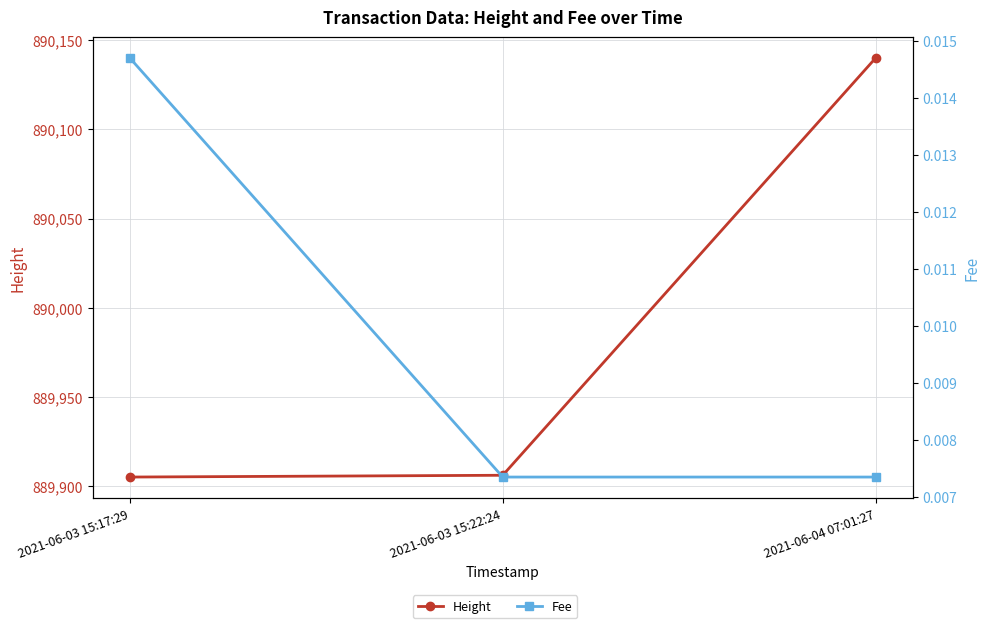

What is the sum of the Height values at 2021-06-03 15:22:24 and 2021-06-03 15:17:29?

1779811.0